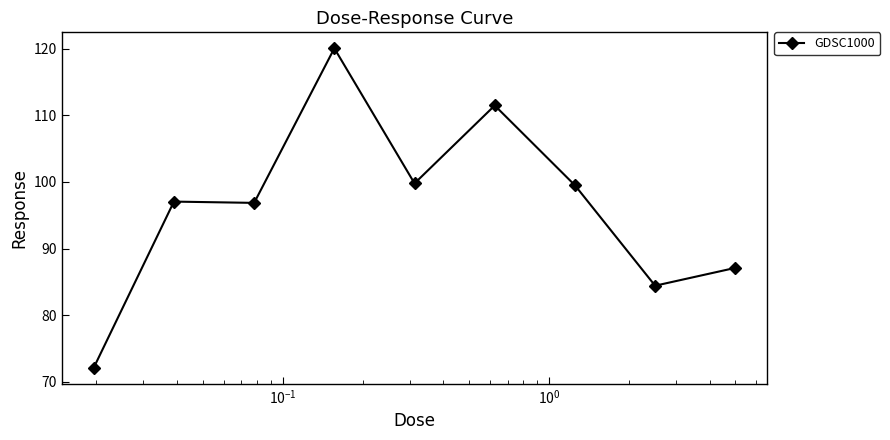

What is the difference between the maximum and second lowest values?

35.6